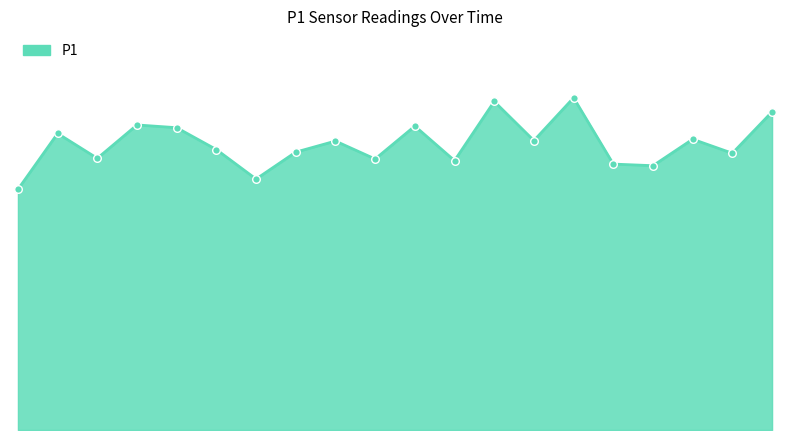

Does the chart have visible grid lines?

No